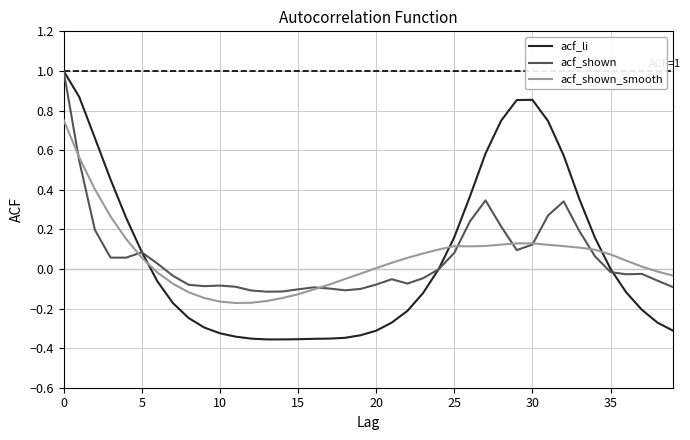

Which series has the widest spread of values?

acf_li